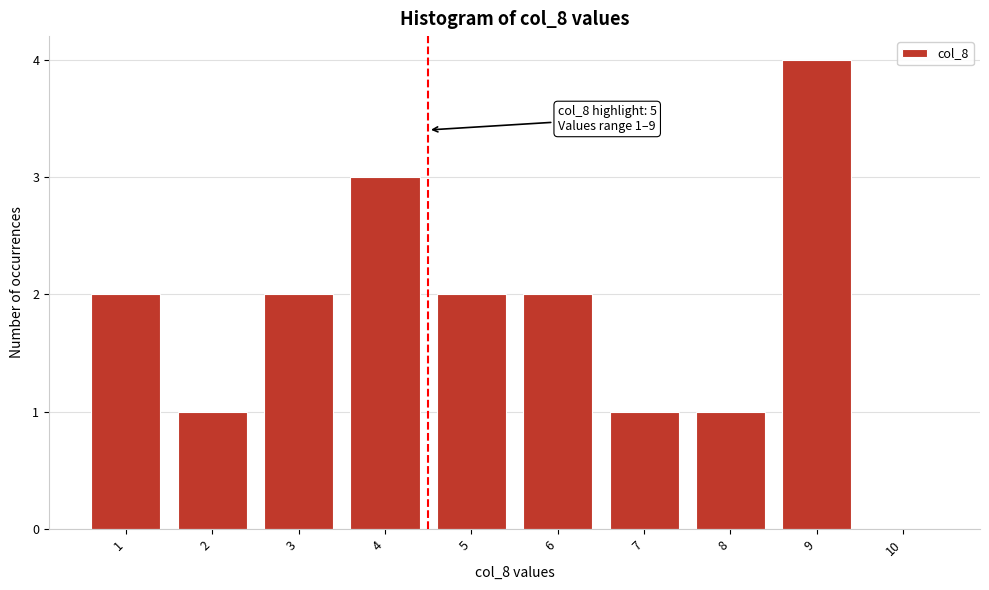

Reading left to right, what are all the values shown in this chart?

1=2	2=1	3=2	4=3	5=2	6=2	7=1	8=1	9=4	10=0